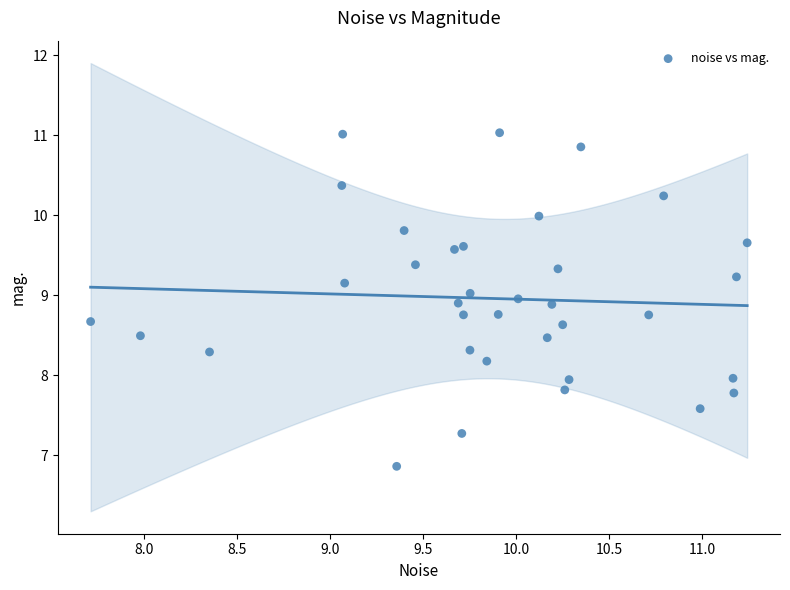

What is the range of X values (max minus min)?

3.5